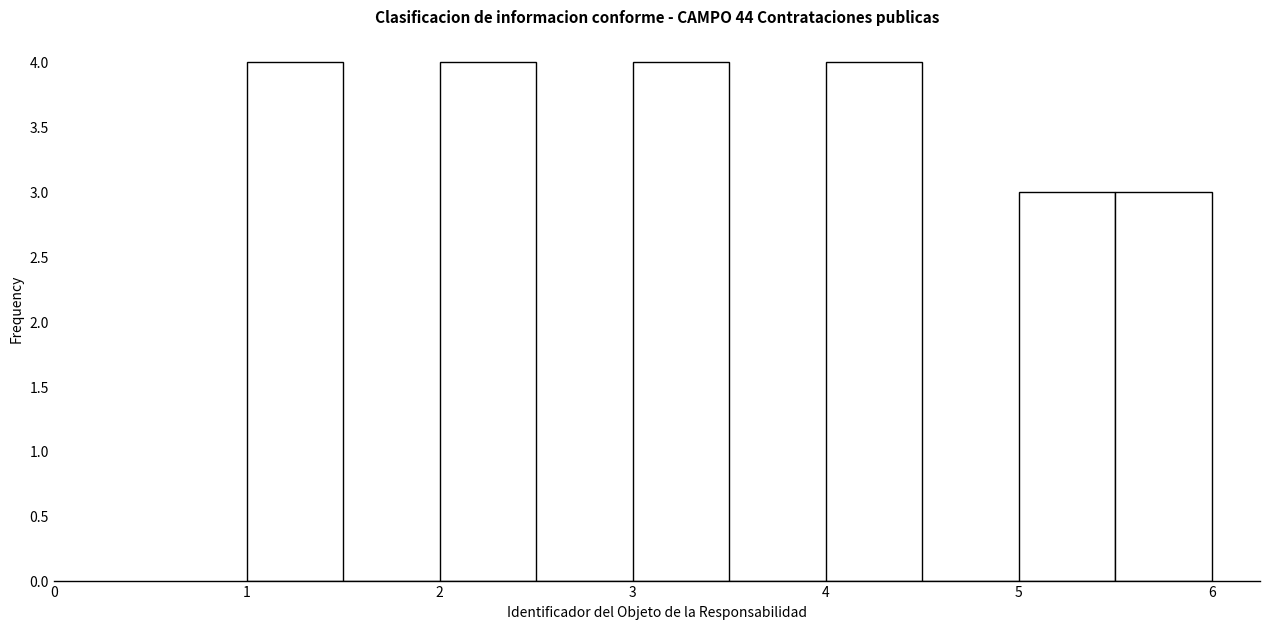

Reading left to right, list every bar in this chart as the range it spans on the x-axis followed by its height. The values are not printed on the chart, so give them approximately, as read against the axis.

1.0 to 1.5: 4
1.5 to 2.0: 0
2.0 to 2.5: 4
2.5 to 3.0: 0
3.0 to 3.5: 4
3.5 to 4.0: 0
4.0 to 4.5: 4
4.5 to 5.0: 0
5.0 to 5.5: 3
5.5 to 6.0: 3